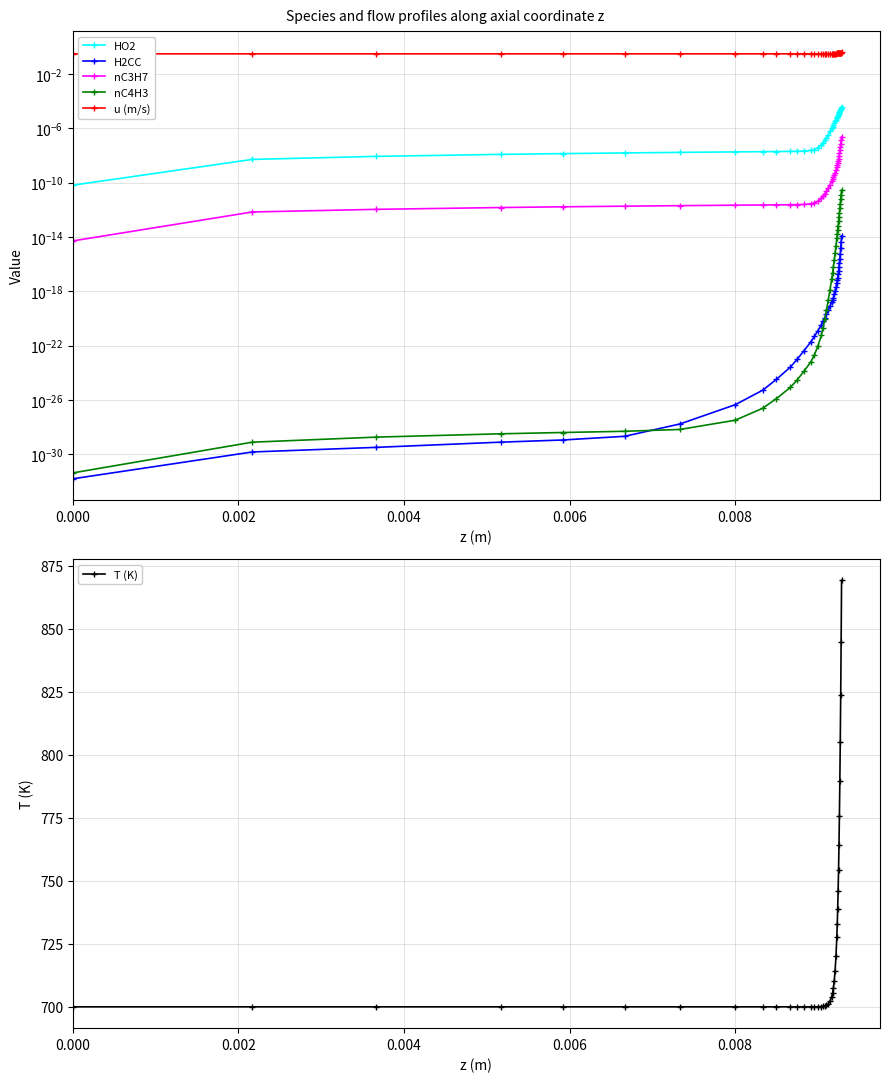

True or false: u (m/s) and nC3H7 cross at least once.

False